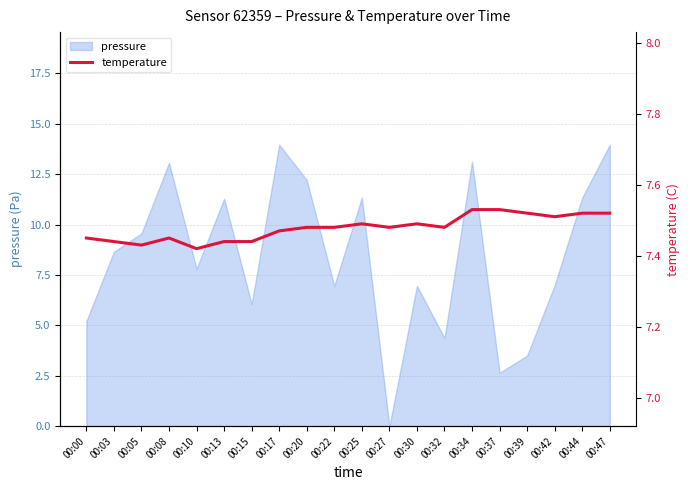

The pressure series shows 14.0 at 00:17. True or false?

True